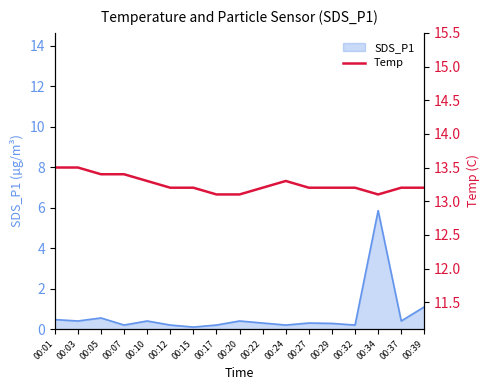

How many data points does each series have?

17